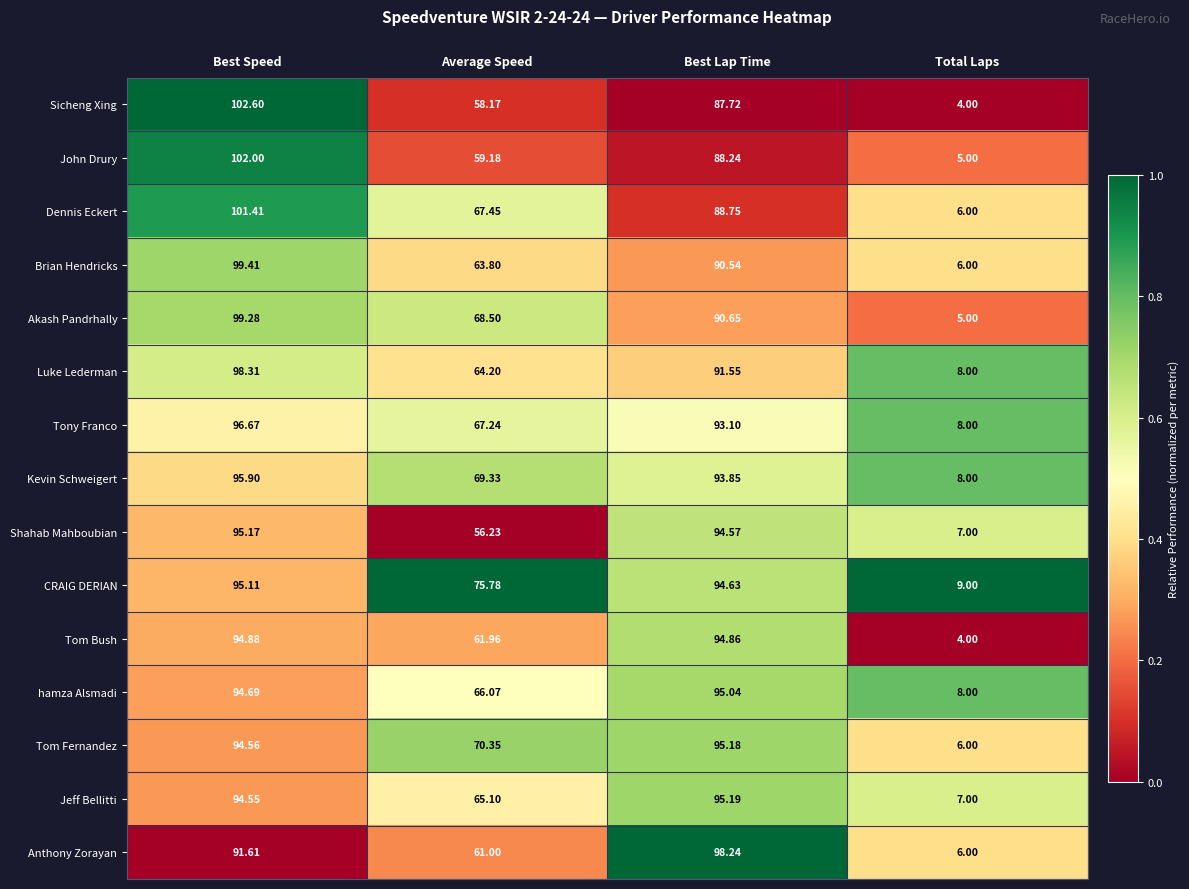

Which category has the lowest value across all series?

Total Laps